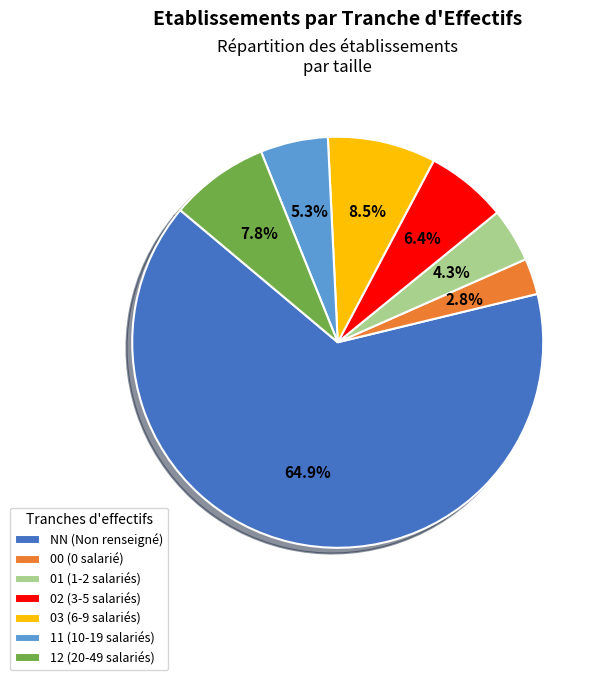

What percentage is the NN slice, to the nearest percent?

65%